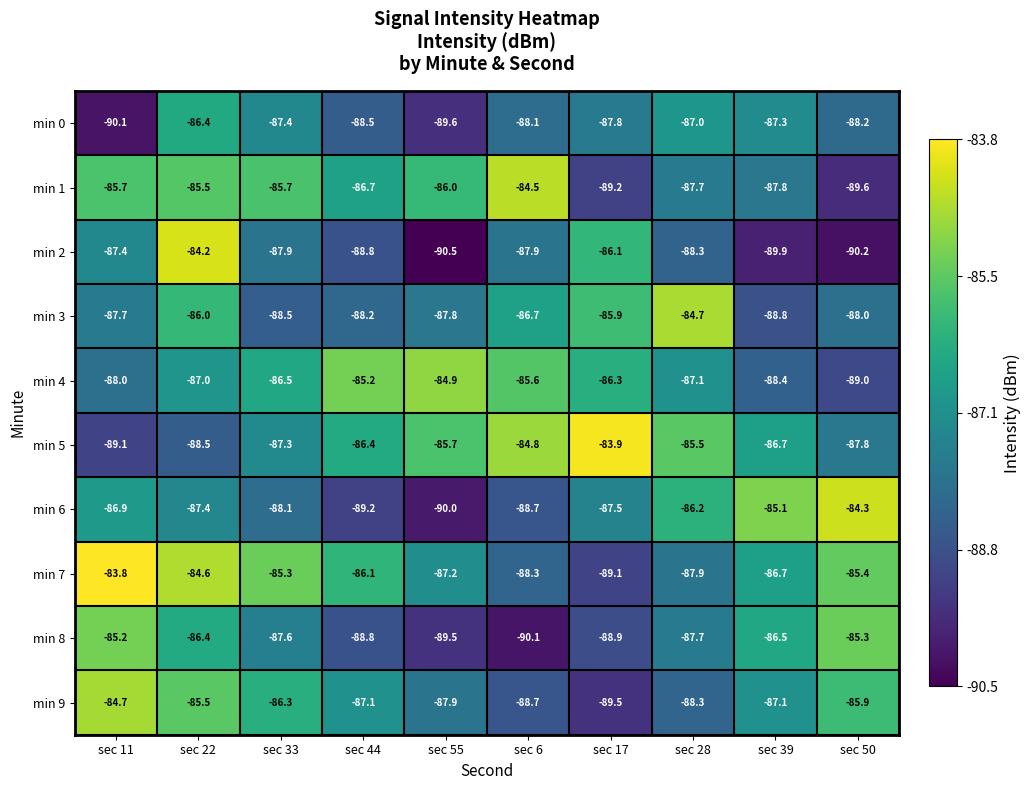

How many data points in min 4 are above -86?

3